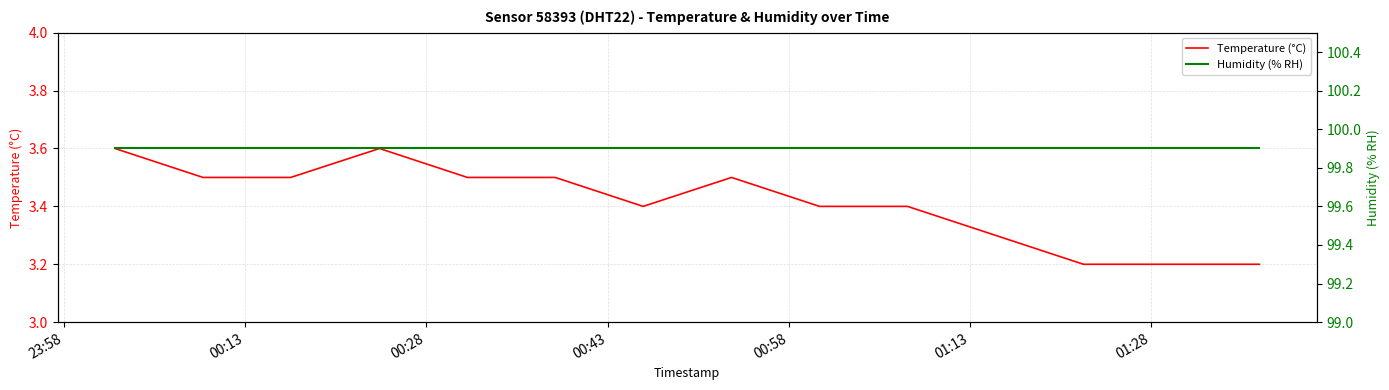

Reading right to left, extract all data points from this chart.

Temperature (°C): 3.2	3.2	3.2	3.3	3.4	3.4	3.5	3.4	3.5	3.5	3.6	3.5	3.5	3.6
Humidity (% RH): 99.9	99.9	99.9	99.9	99.9	99.9	99.9	99.9	99.9	99.9	99.9	99.9	99.9	99.9